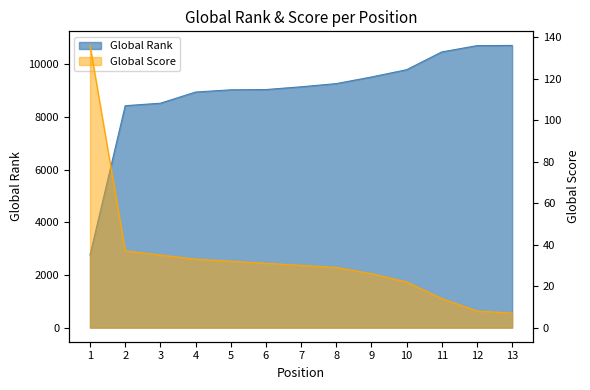

How many distinct data groups are displayed?

2